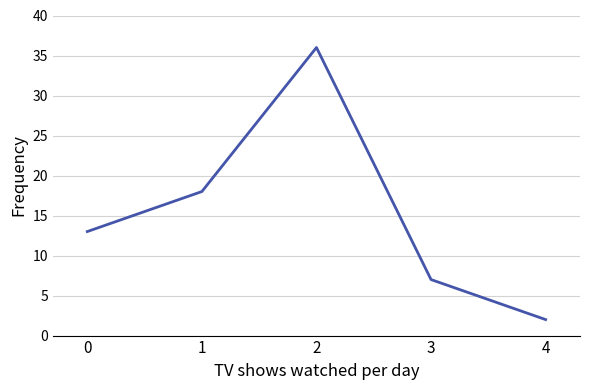

How many values are between 7 and 18?

3